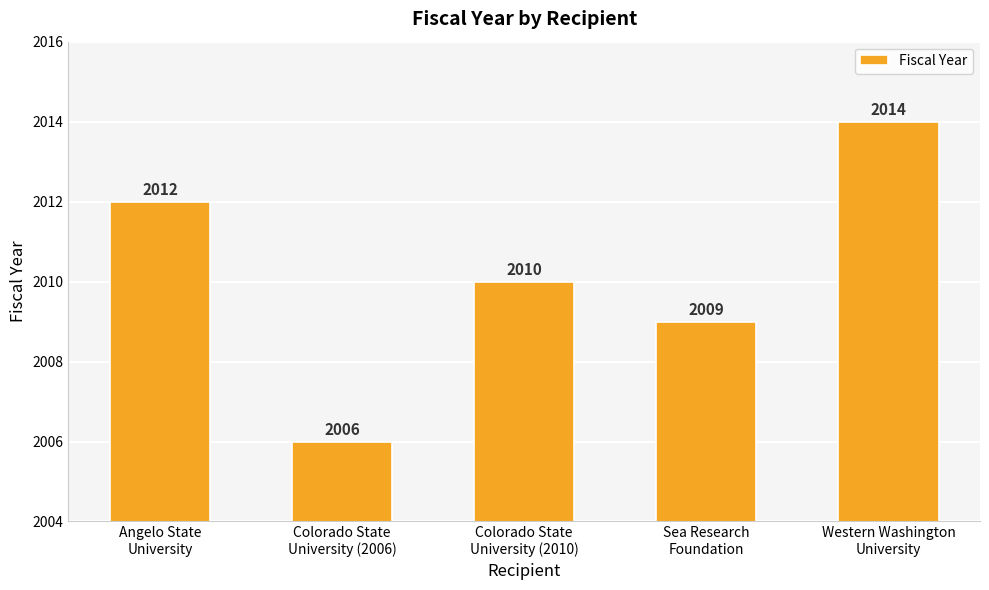

What is the difference between the maximum and minimum values?

8